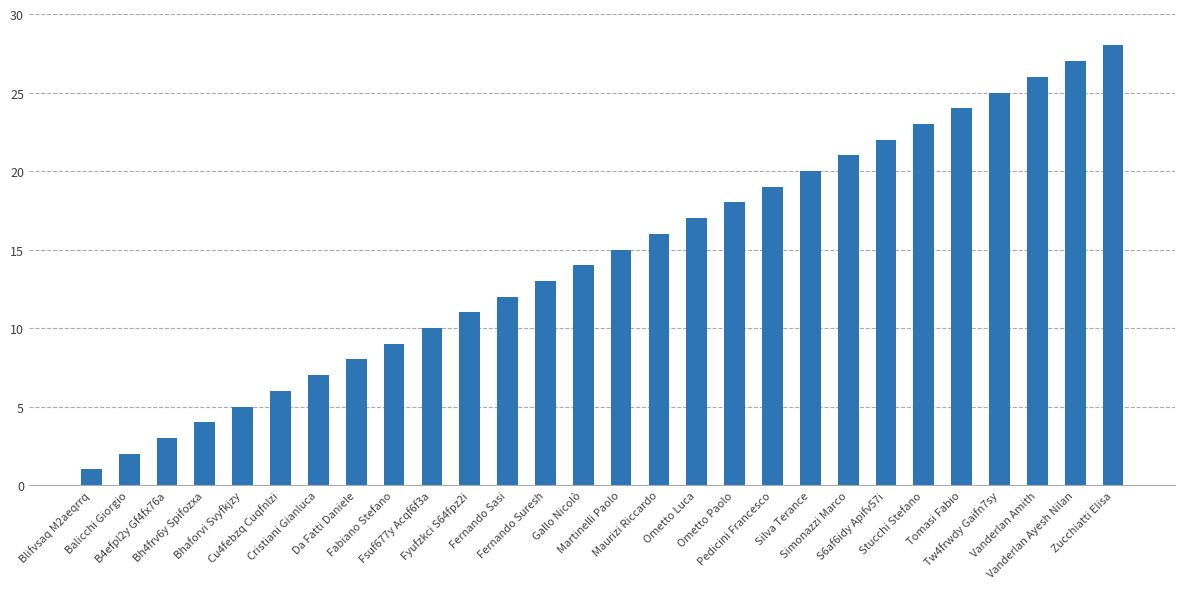

Reading left to right, extract all data points from this chart.

Blifvsaq M2aeqrrq=1	Balicchi Giorgio=2	B4efpl2y Gf4fx76a=3	Bh4frv6y Spifozxa=4	Bhaforvi Svyfkjzy=5	Cu4febzq Cuqfnlzi=6	Cristiani Gianluca=7	Da Fatti Daniele=8	Fabiano Stefano=9	Fsuf677y Acqf6f3a=10	Fyufzkci S64fpz2i=11	Fernando Sasi=12	Fernando Suresh=13	Gallo Nicolò=14	Martinelli Paolo=15	Maurizi Riccardo=16	Ometto Luca=17	Ometto Paolo=18	Pedicini Francesco=19	Silva Terance=20	Simonazzi Marco=21	S6af6idy Apifv57i=22	Stucchi Stefano=23	Tomasi Fabio=24	Tw4frwdy Gaifn7sy=25	Vanderlan Amith=26	Vanderlan Ayesh Nilan=27	Zucchiatti Elisa=28